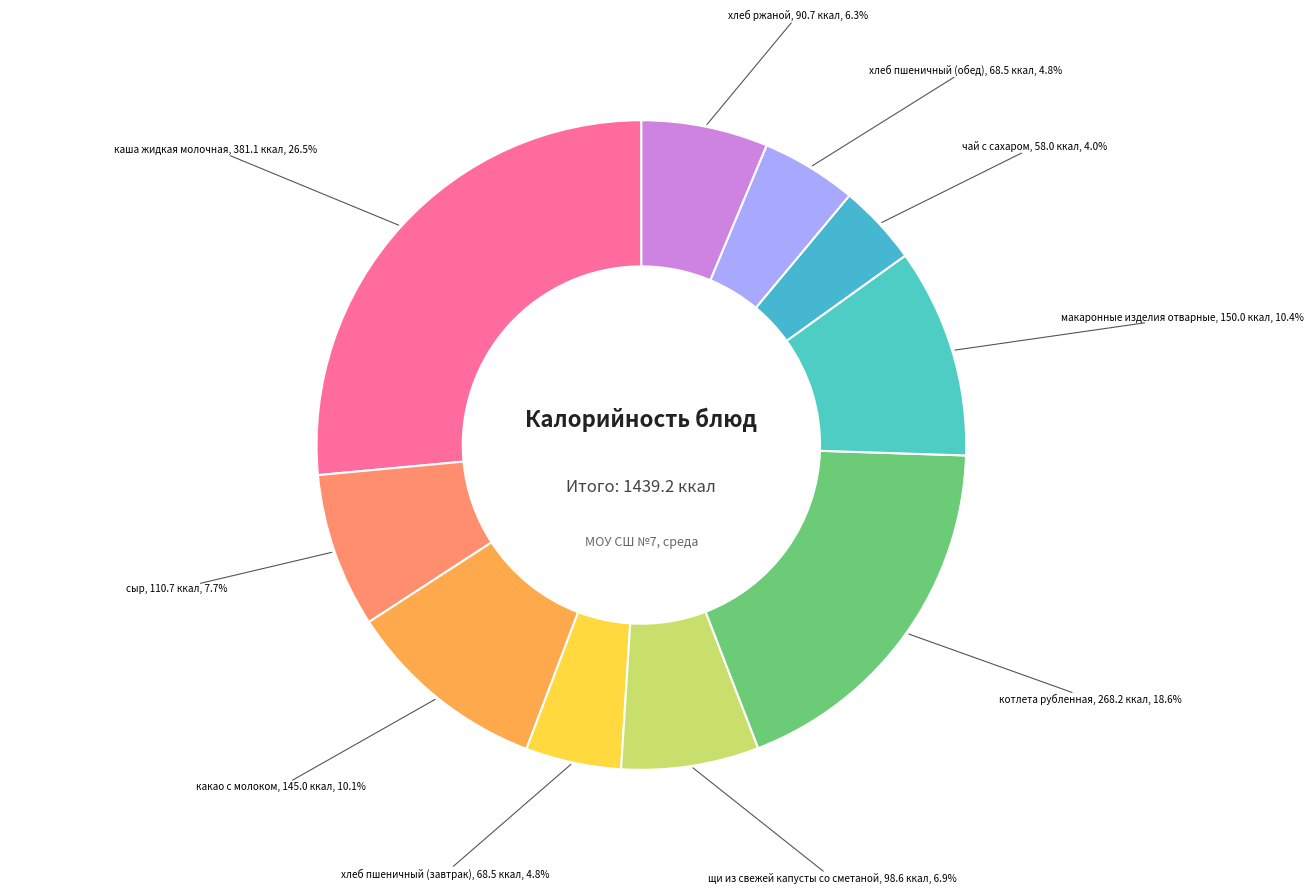

To the nearest percent, what is the difference between the largest and smallest slice percentages?

22%